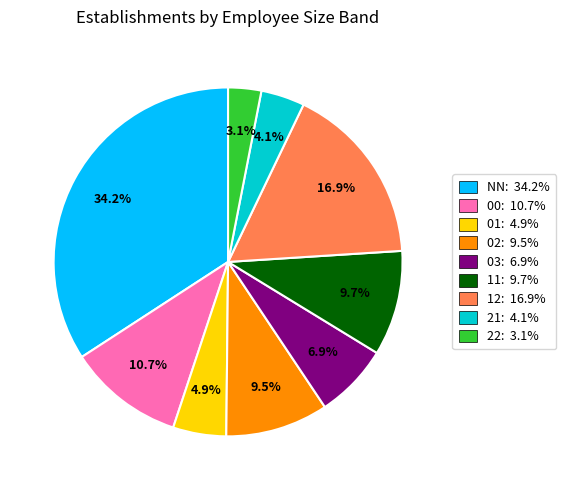

Approximately how many times larger is the value at 11 compared to NN?

0.3